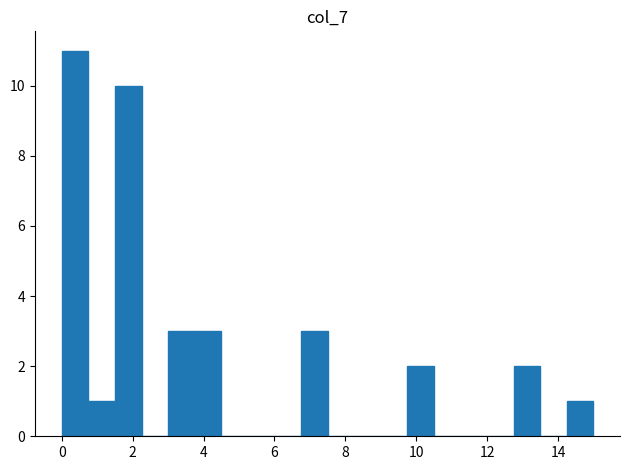

Read against the x-axis, roughly where is the centre of the tallest bar?

0.4